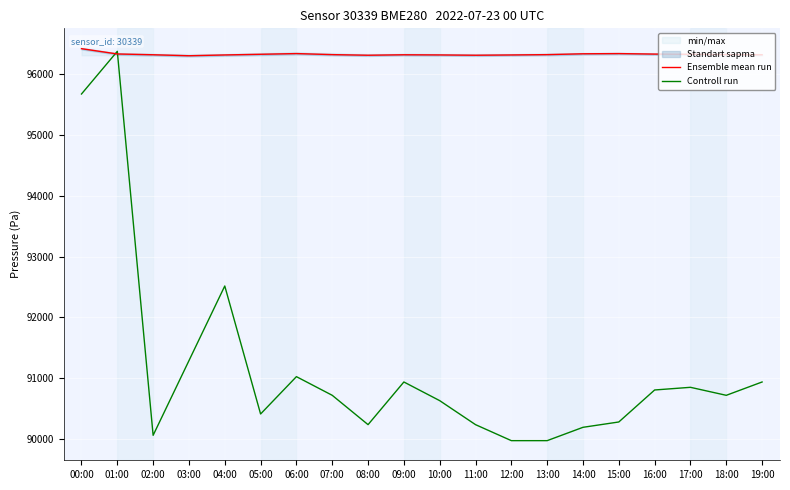

Where is Ensemble mean run nearest to the value 96358?

06:00